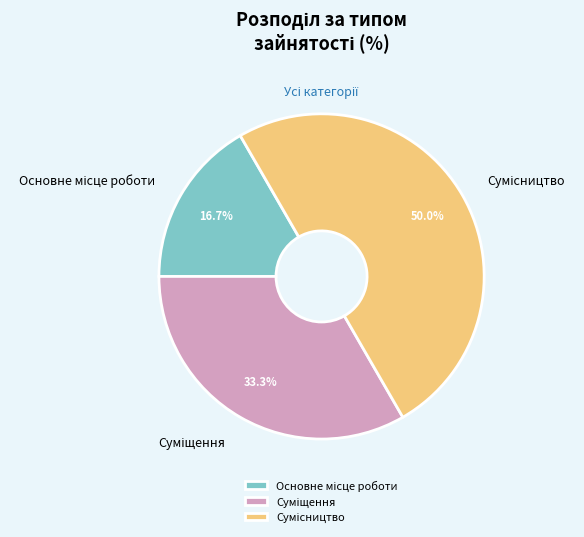

The Суміщення slice represents 44% of the pie. True or false?

False